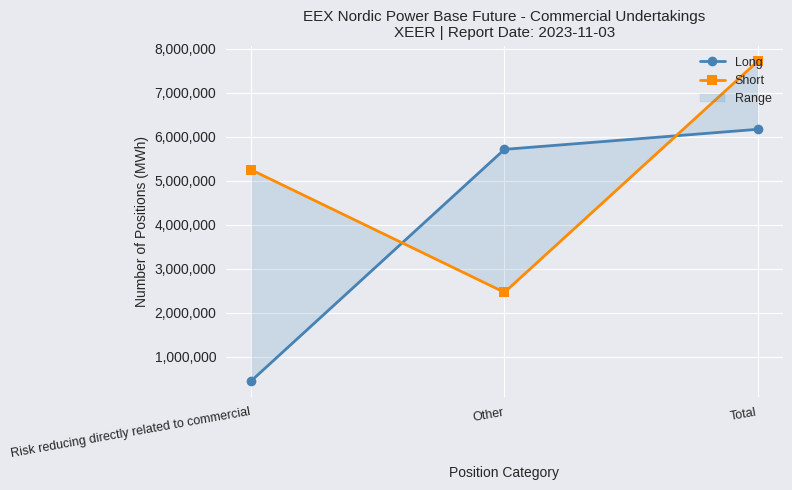

What is the smallest value displayed?

455398